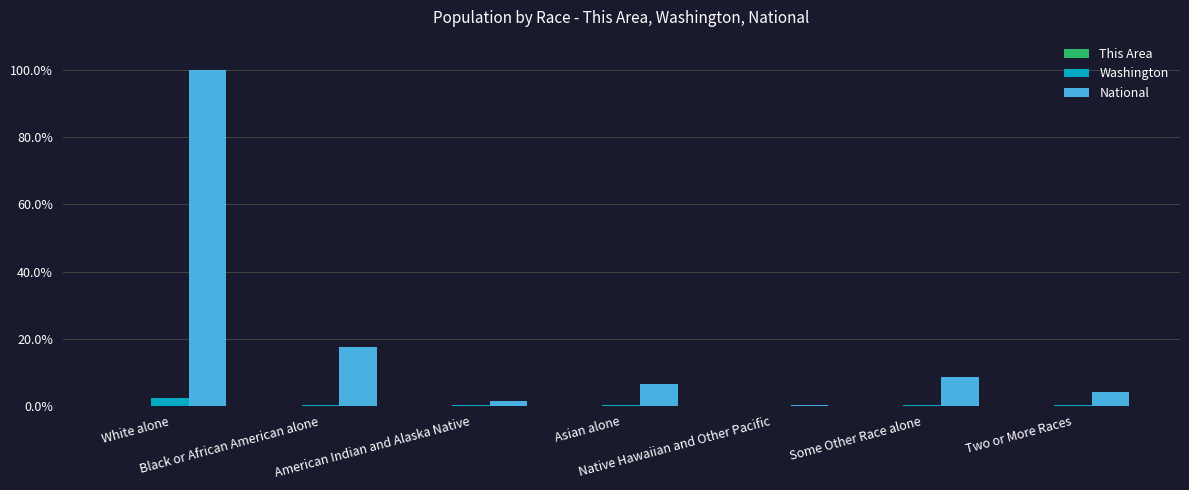

What is the highest value of the National series?

100.0